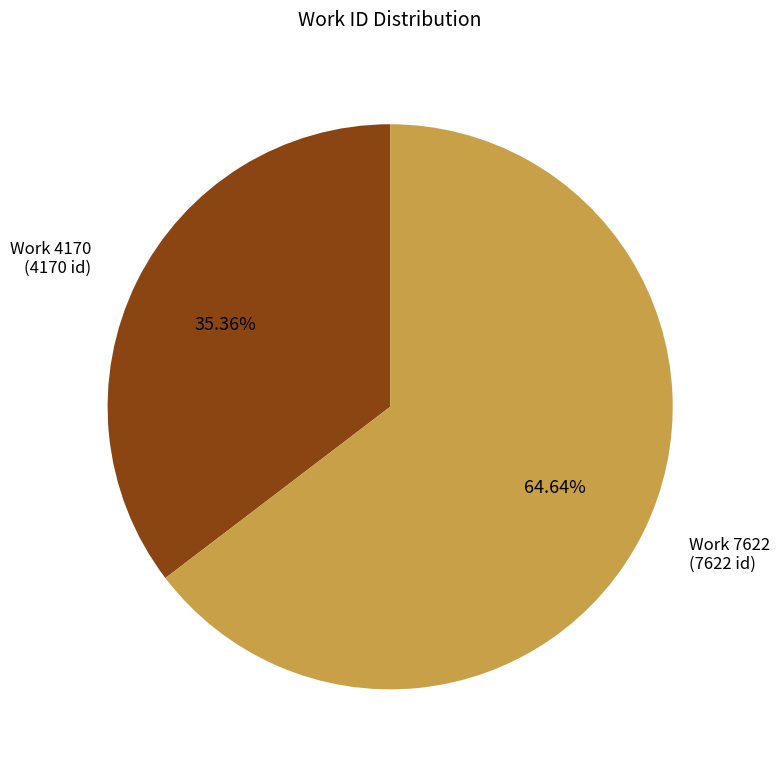

What portion of the pie excludes Work 7622?

35.4%